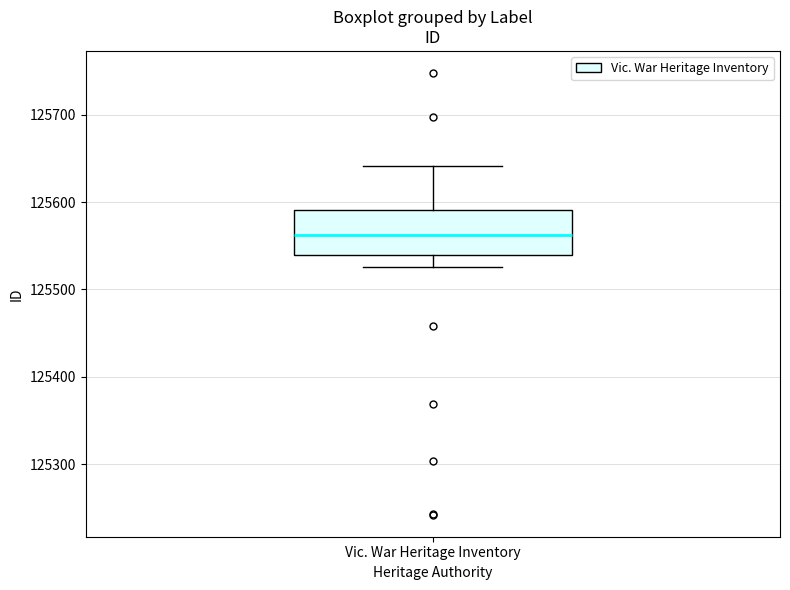

Transcribe this box plot: give where the median line is, the range the box spans, and where the two whiskers end, as read against the y-axis. The values are not printed on the chart, so give them approximately, as read against the axis.

median 125560, box 125540 to 125590, whiskers 125530 to 125640